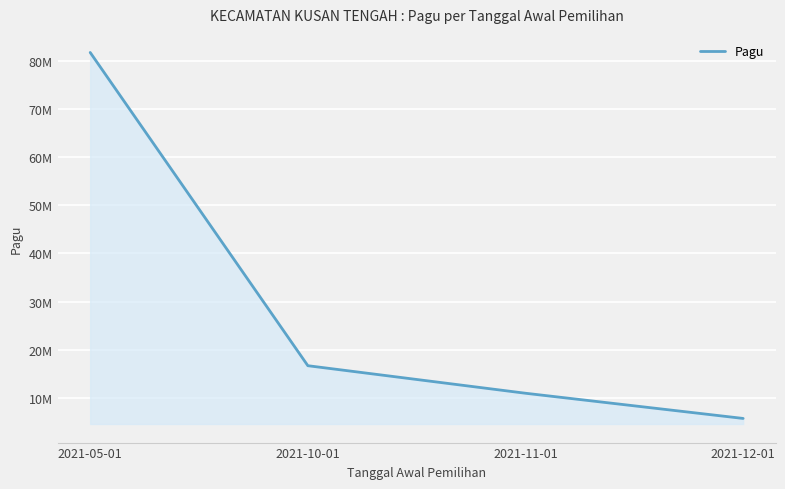

Which category has the lowest value across all series?

2021-12-01